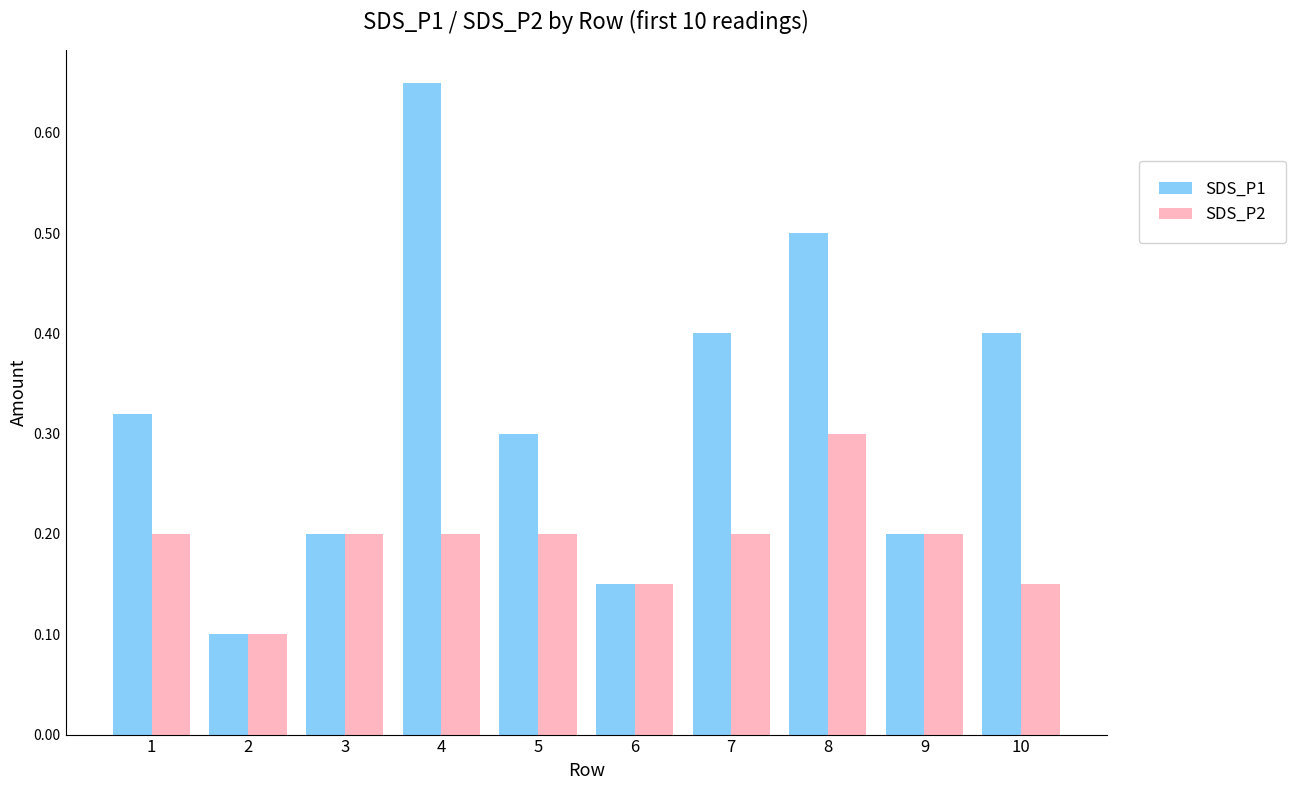

Rank the series by their maximum value, from highest to lowest.

SDS_P1, SDS_P2